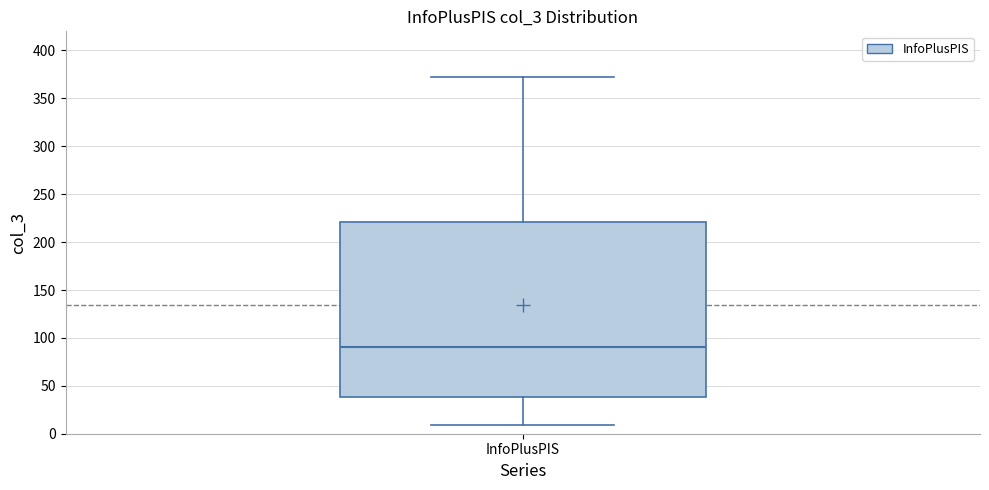

Where does the lower whisker of the box for InfoPlusPIS end on the y-axis? The values are not printed on the chart, so give them approximately, as read against the axis.

10